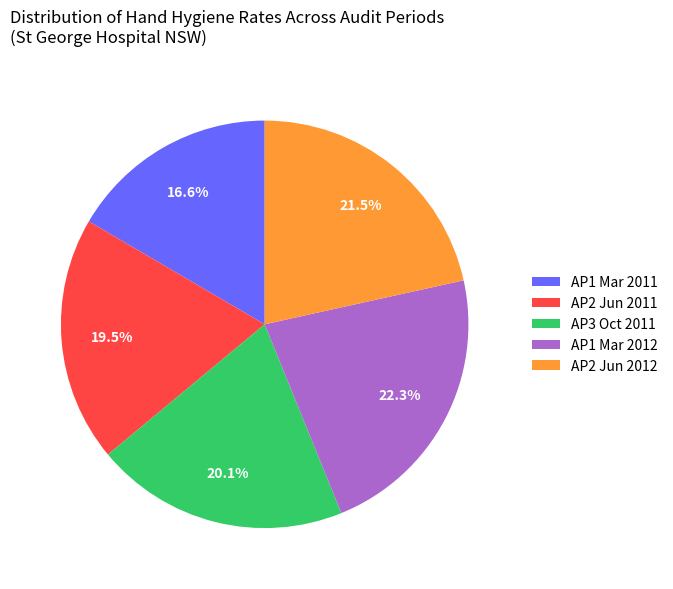

Is AP2 Jun 2012 the majority of the pie?

No